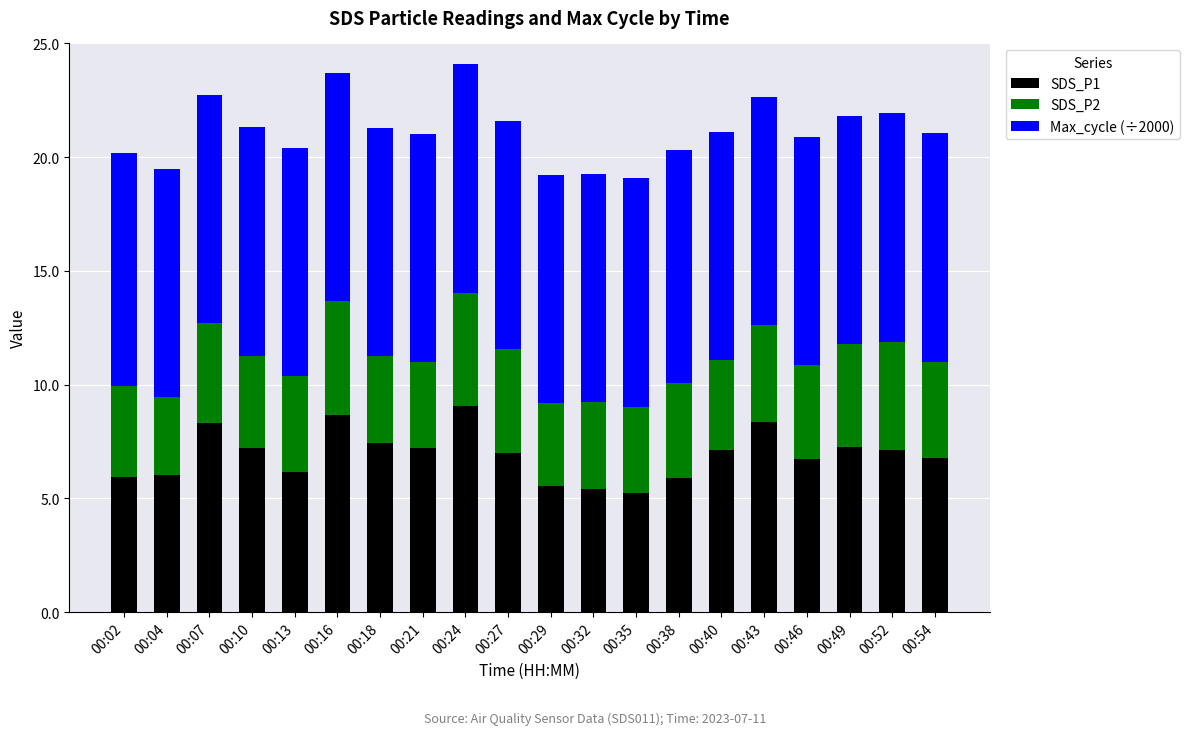

What is the sum of all SDS_P1 values?

138.6